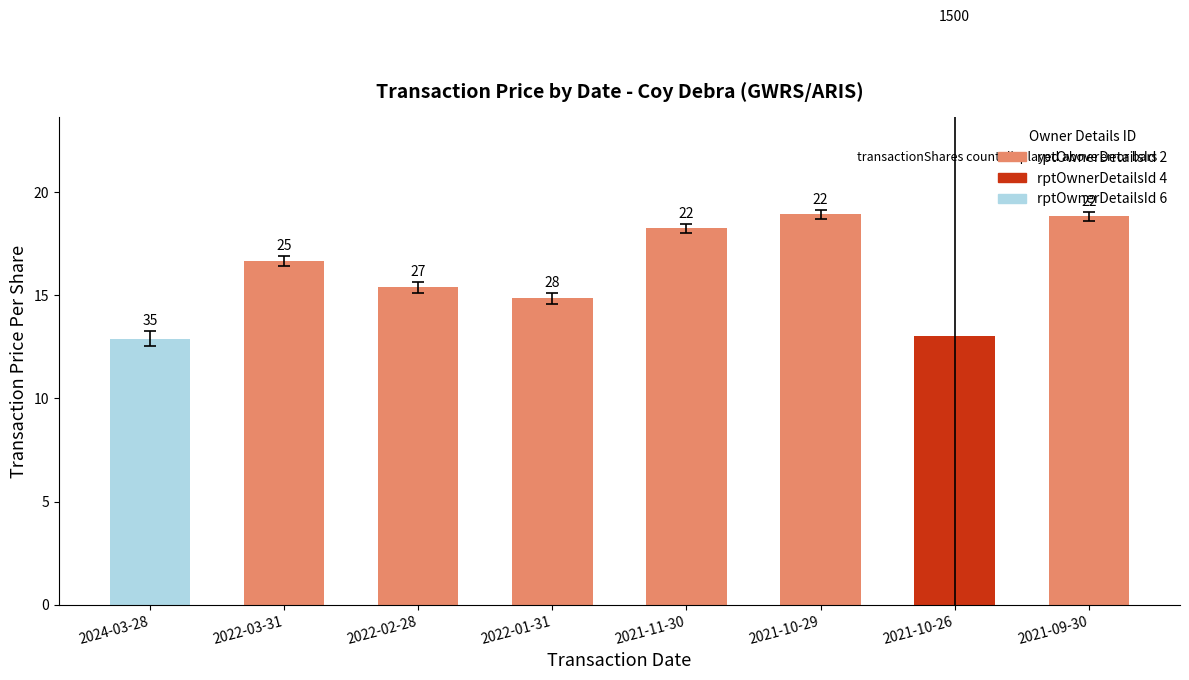

What is the label of the 1st bar from the left?

2024-03-28